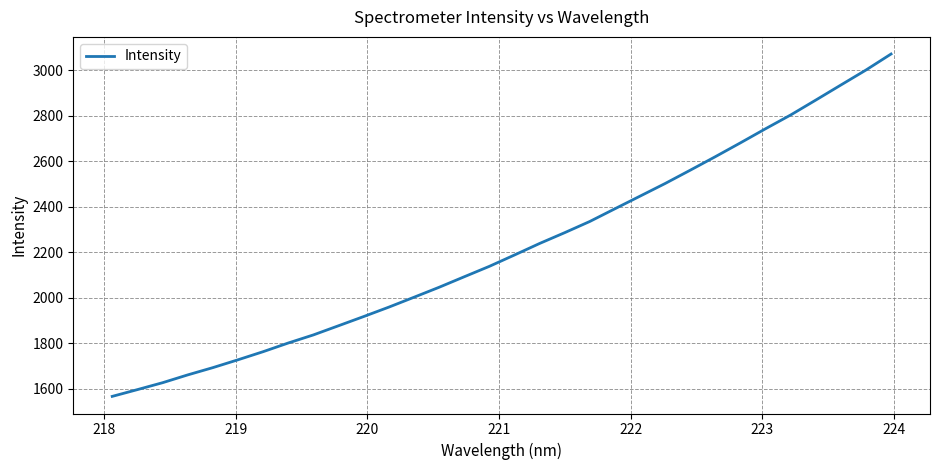

What is the difference between the maximum and minimum values?

1506.2